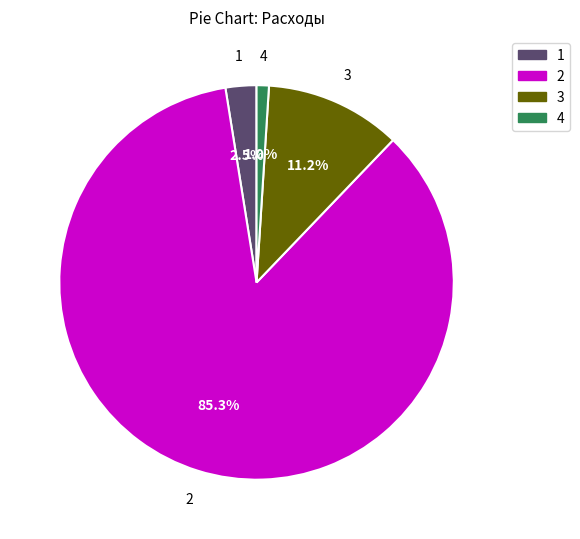

Rank the categories by value from lowest to highest.

4, 1, 3, 2